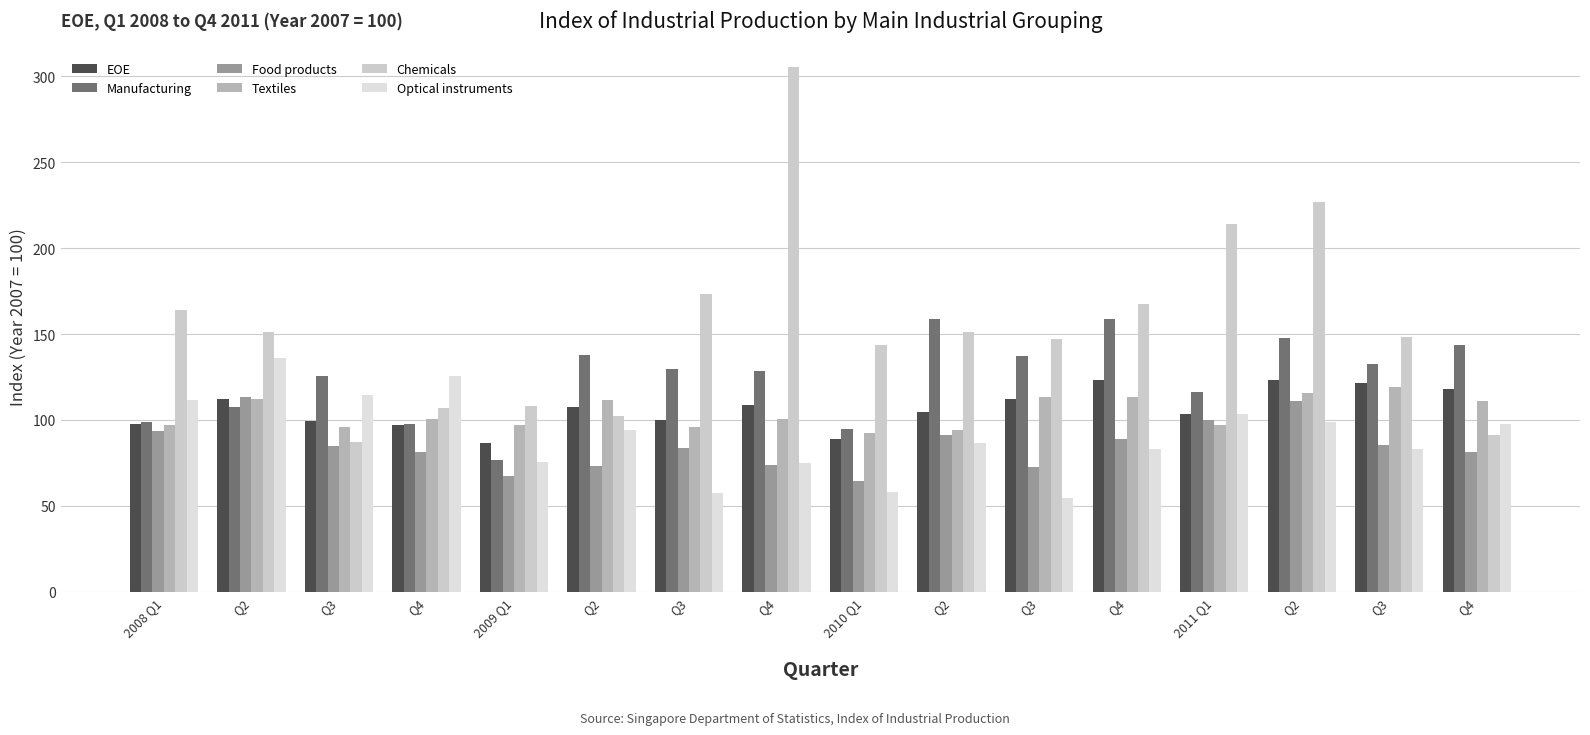

How many data points in Manufacturing are less than 129?

8